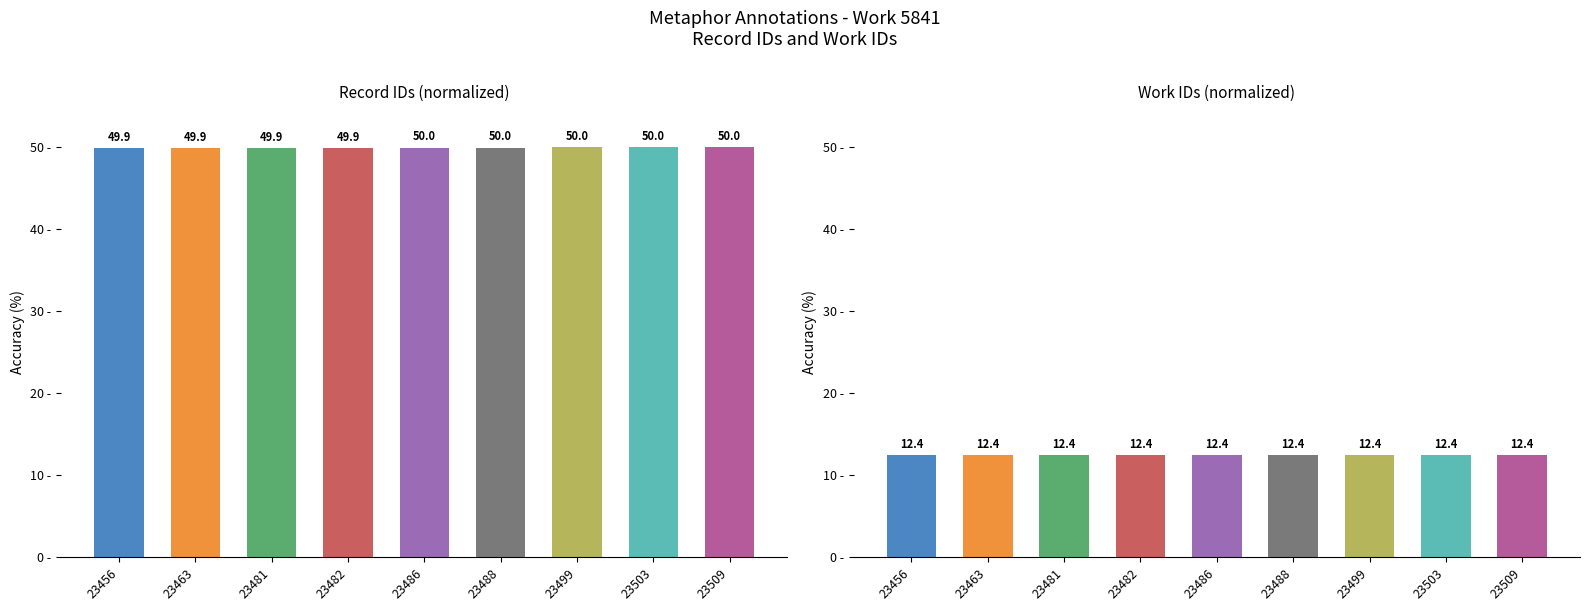

Count the id values in the range 49 to 50.

9